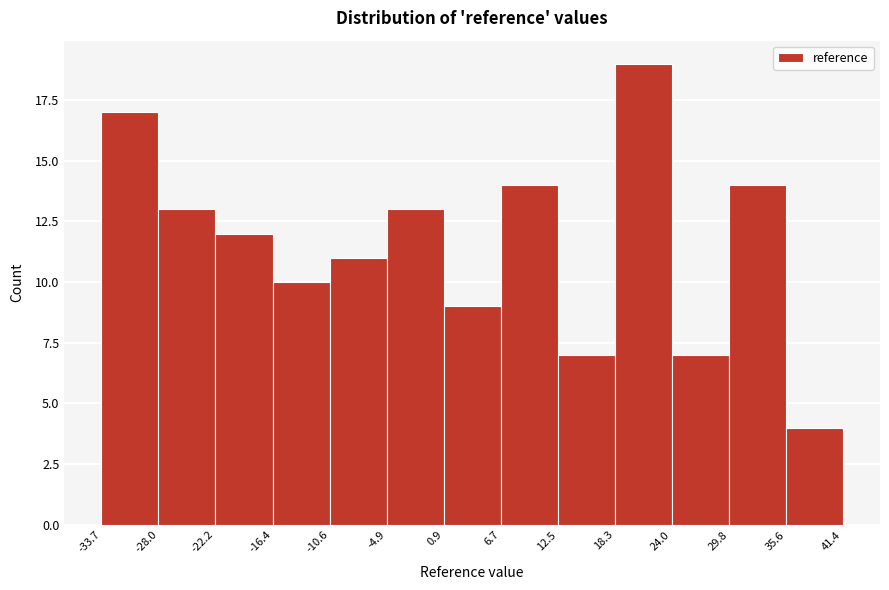

Reading left to right, transcribe this chart: for each bar, give the range it covers on the x-axis and its height. The values are not printed on the chart, so give them approximately, as read against the axis.

-33.7 to -28.0: 17
-28.0 to -22.2: 13
-22.2 to -16.4: 12
-16.4 to -10.6: 10
-10.6 to -4.9: 11
-4.9 to 0.9: 13
0.9 to 6.7: 9
6.7 to 12.5: 14
12.5 to 18.3: 7
18.3 to 24.0: 19
24.0 to 29.8: 7
29.8 to 35.6: 14
35.6 to 41.4: 4